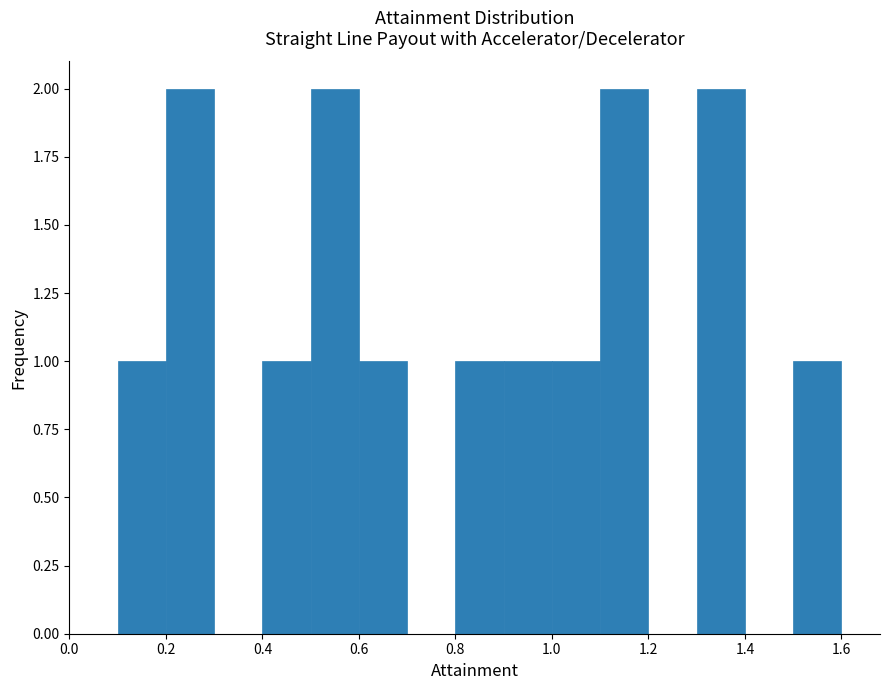

Reading left to right, transcribe this chart: for each bar, give the range it covers on the x-axis and its height. The values are not printed on the chart, so give them approximately, as read against the axis.

0.0 to 0.1: 0
0.1 to 0.2: 1
0.2 to 0.3: 2
0.3 to 0.4: 0
0.4 to 0.5: 1
0.5 to 0.6: 2
0.6 to 0.7: 1
0.7 to 0.8: 0
0.8 to 0.9: 1
0.9 to 1.0: 1
1.0 to 1.1: 1
1.1 to 1.2: 2
1.2 to 1.3: 0
1.3 to 1.4: 2
1.4 to 1.5: 0
1.5 to 1.6: 1